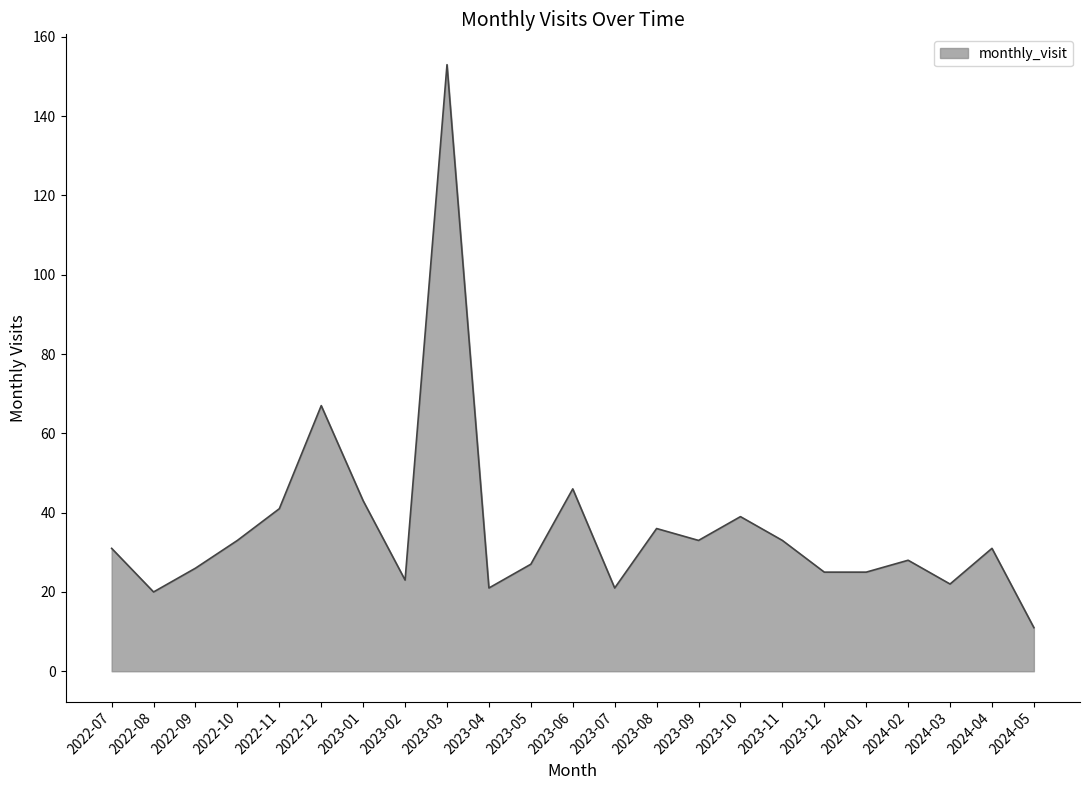

What is the change in value from 2022-09 to 2024-05?

-15